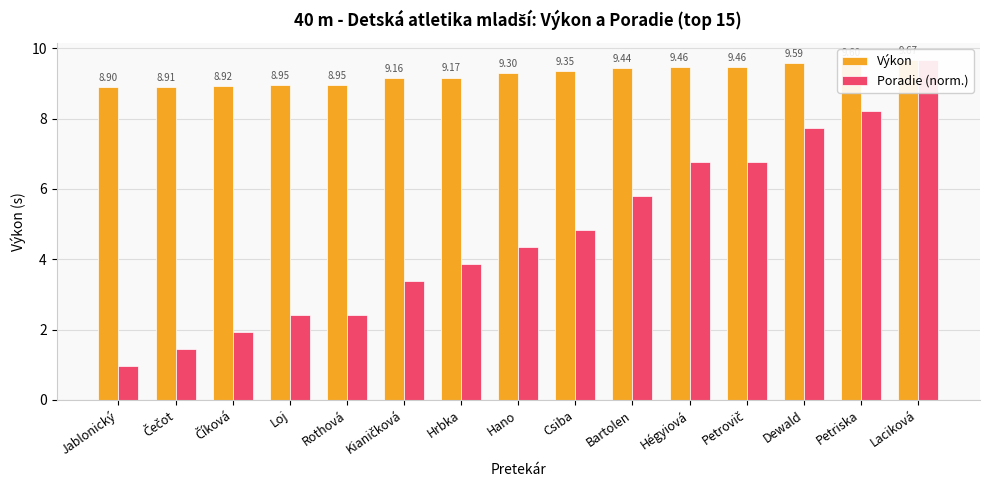

Where is Výkon nearest to the value 9?

Loj